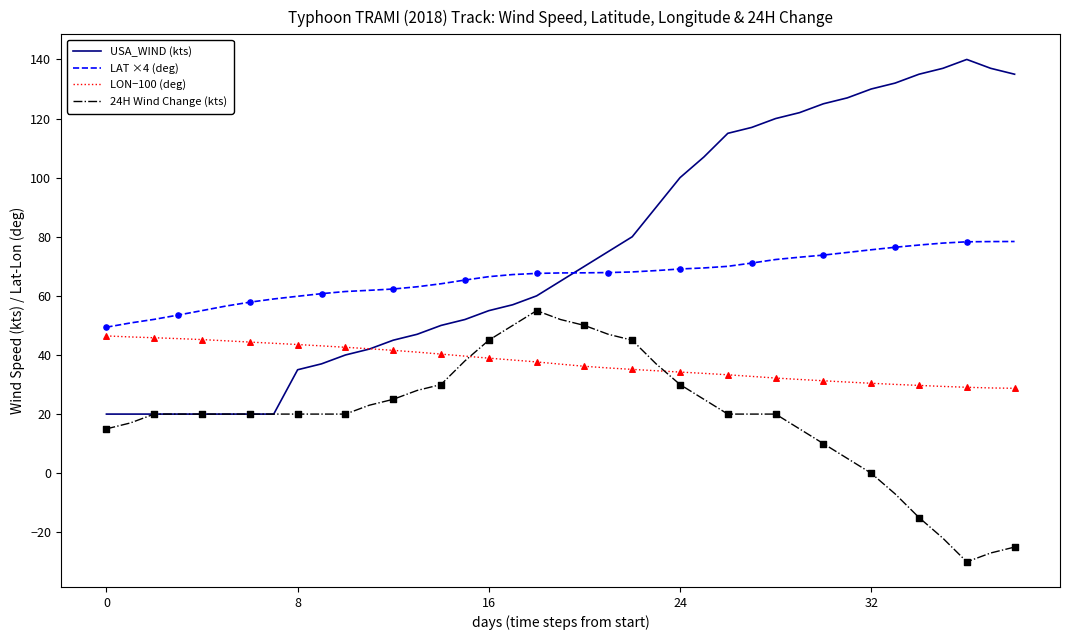

List the series in order of their peak value, highest first.

USA_WIND (kts), LAT ×4 (deg), 24H Wind Change (kts), LON−100 (deg)